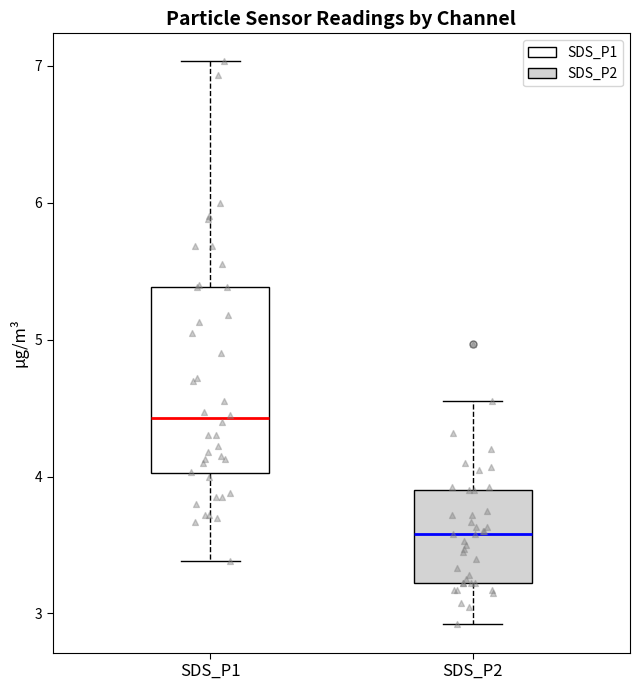

Reading left to right, transcribe this box plot: for each box, give where its median line is, the range the box spans, and where its two whiskers end, as read against the y-axis. The values are not printed on the chart, so give them approximately, as read against the axis.

SDS_P1: median 4.4, box 4.0 to 5.4, whiskers 3.4 to 7.0
SDS_P2: median 3.6, box 3.2 to 3.9, whiskers 2.9 to 4.6